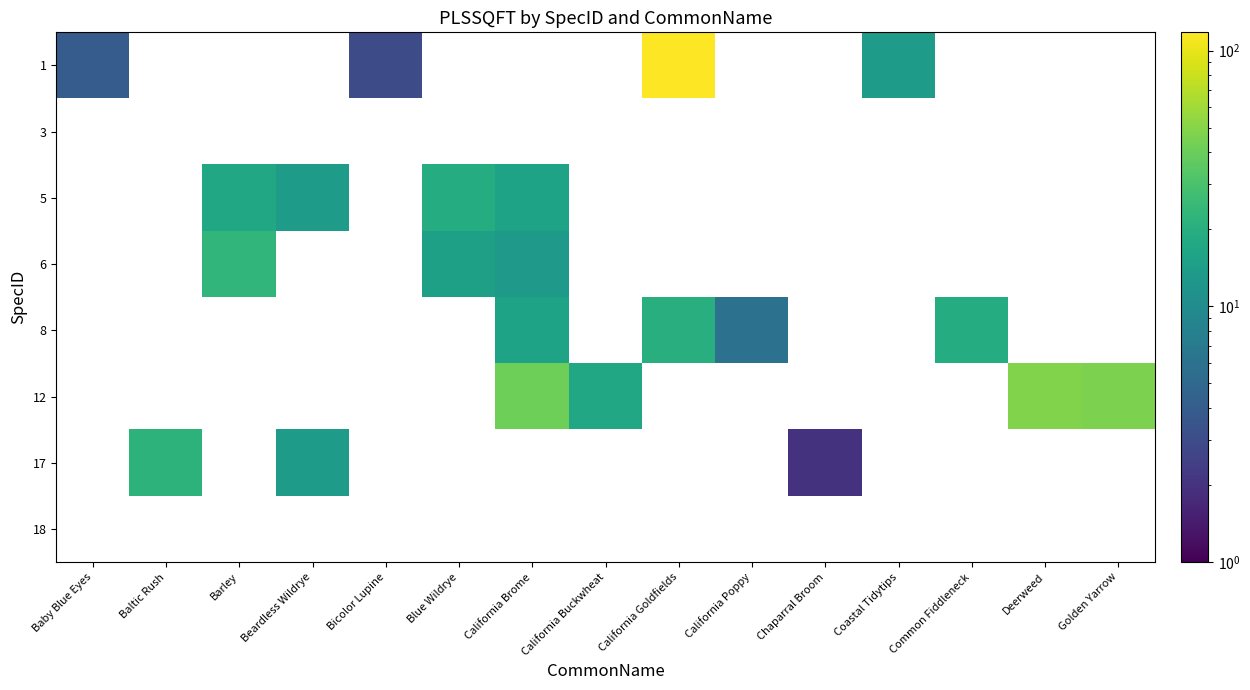

Reading left to right, list all the values displayed in this chart.

1: Baby Blue Eyes=4	Baltic Rush=0	Barley=0	Beardless Wildrye=0	Bicolor Lupine=3	Blue Wildrye=0	California Brome=0	California Buckwheat=0	California Goldfields=118	California Poppy=0	Chaparral Broom=0	Coastal Tidytips=14	Common Fiddleneck=0	Deerweed=0	Golden Yarrow=0
3: Baby Blue Eyes=0	Baltic Rush=0	Barley=0	Beardless Wildrye=0	Bicolor Lupine=0	Blue Wildrye=0	California Brome=0	California Buckwheat=0	California Goldfields=0	California Poppy=0	Chaparral Broom=0	Coastal Tidytips=0	Common Fiddleneck=0	Deerweed=0	Golden Yarrow=0
5: Baby Blue Eyes=0	Baltic Rush=0	Barley=17	Beardless Wildrye=14	Bicolor Lupine=0	Blue Wildrye=19	California Brome=16	California Buckwheat=0	California Goldfields=0	California Poppy=0	Chaparral Broom=0	Coastal Tidytips=0	Common Fiddleneck=0	Deerweed=0	Golden Yarrow=0
6: Baby Blue Eyes=0	Baltic Rush=0	Barley=23	Beardless Wildrye=0	Bicolor Lupine=0	Blue Wildrye=15	California Brome=13	California Buckwheat=0	California Goldfields=0	California Poppy=0	Chaparral Broom=0	Coastal Tidytips=0	Common Fiddleneck=0	Deerweed=0	Golden Yarrow=0
8: Baby Blue Eyes=0	Baltic Rush=0	Barley=0	Beardless Wildrye=0	Bicolor Lupine=0	Blue Wildrye=0	California Brome=16	California Buckwheat=0	California Goldfields=20	California Poppy=6	Chaparral Broom=0	Coastal Tidytips=0	Common Fiddleneck=19	Deerweed=0	Golden Yarrow=0
12: Baby Blue Eyes=0	Baltic Rush=0	Barley=0	Beardless Wildrye=0	Bicolor Lupine=0	Blue Wildrye=0	California Brome=41	California Buckwheat=17	California Goldfields=0	California Poppy=0	Chaparral Broom=0	Coastal Tidytips=0	Common Fiddleneck=0	Deerweed=48	Golden Yarrow=46
17: Baby Blue Eyes=0	Baltic Rush=22	Barley=0	Beardless Wildrye=14	Bicolor Lupine=0	Blue Wildrye=0	California Brome=0	California Buckwheat=0	California Goldfields=0	California Poppy=0	Chaparral Broom=2	Coastal Tidytips=0	Common Fiddleneck=0	Deerweed=0	Golden Yarrow=0
18: Baby Blue Eyes=0	Baltic Rush=0	Barley=0	Beardless Wildrye=0	Bicolor Lupine=0	Blue Wildrye=0	California Brome=0	California Buckwheat=0	California Goldfields=0	California Poppy=0	Chaparral Broom=0	Coastal Tidytips=0	Common Fiddleneck=0	Deerweed=0	Golden Yarrow=0